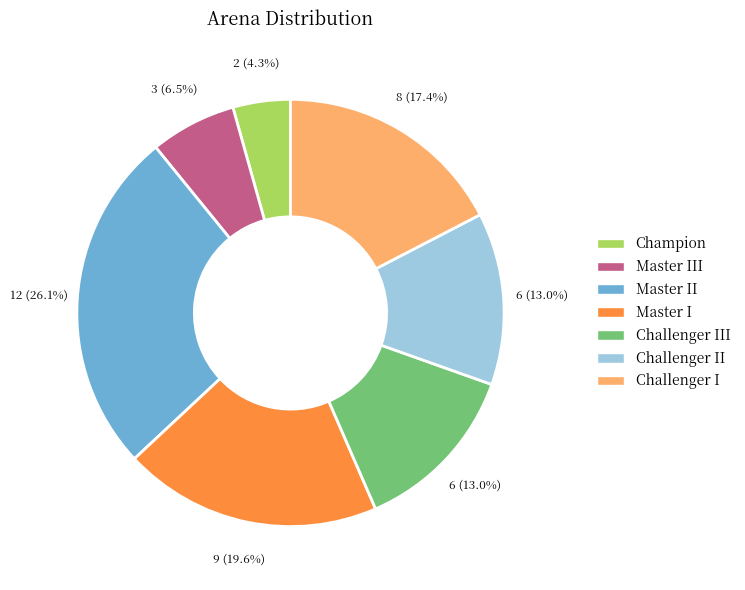

How many segments does this pie chart have?

7